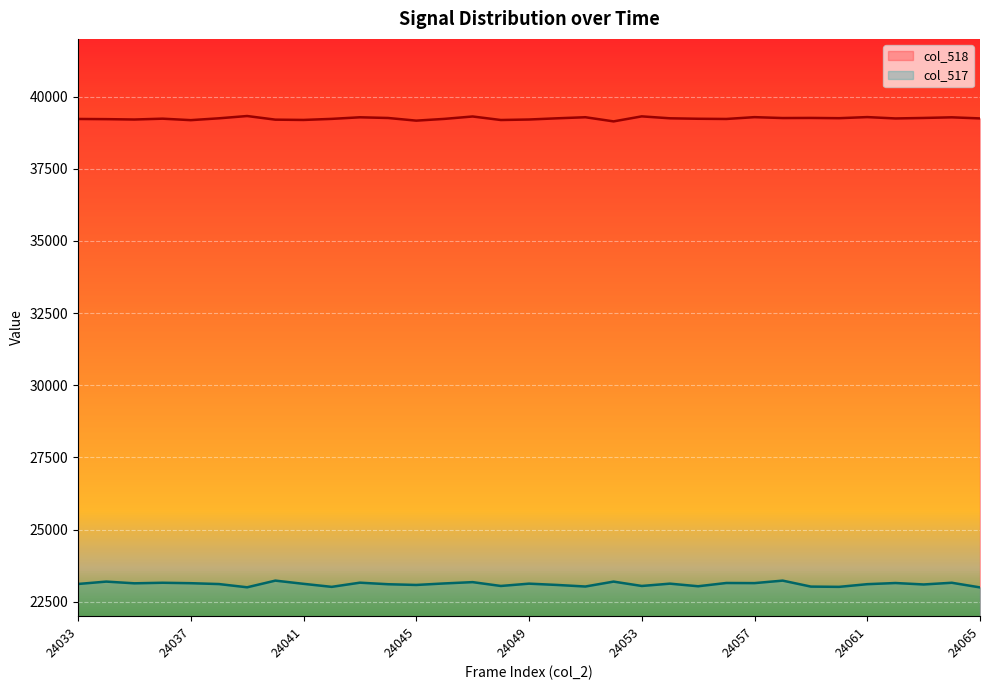

The col_518 series shows 51495 at 24046. True or false?

False